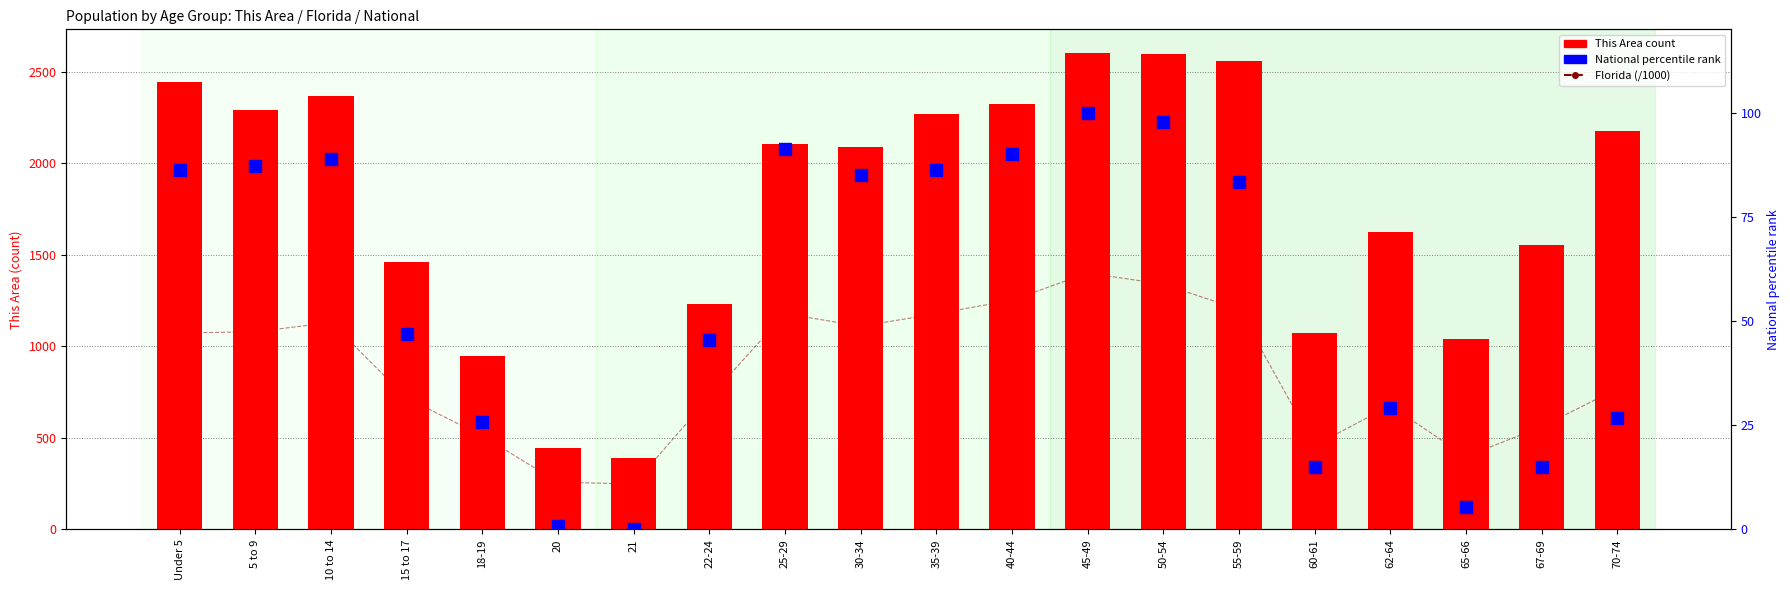

Reading left to right, list all the values displayed in this chart.

Florida (/1000): 1073.5	1080.3	1130.8	717.5	510.9	258.0	248.6	722.1	1179.2	1110.3	1178.5	1252.8	1401.2	1340.3	1202.4	458.8	676.5	397.9	561.3	768.7
This Area: 2444.0	2293.0	2368.0	1464.0	949.0	444.0	389.0	1233.0	2104.0	2091.0	2269.0	2327.0	2603.0	2598.0	2562.0	1076.0	1628.0	1039.0	1552.0	2179.0
National (percentile): 86.3	87.1	88.9	46.9	25.8	0.9	0.0	45.5	91.2	85.0	86.2	90.1	100.0	97.8	83.4	15.0	29.1	5.3	15.0	26.8